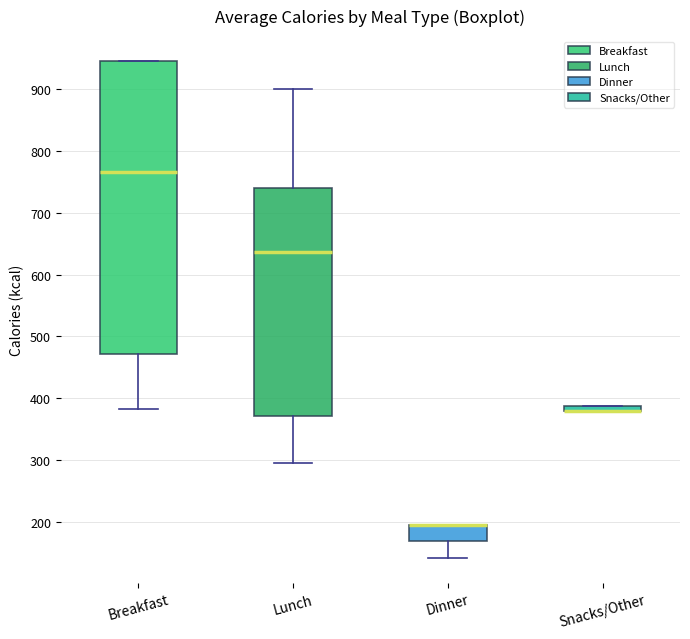

Where is the upper edge of the box for Breakfast on the y-axis? The values are not printed on the chart, so give them approximately, as read against the axis.

950